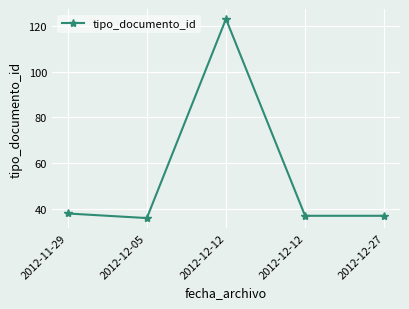

How many series are shown in this chart?

1